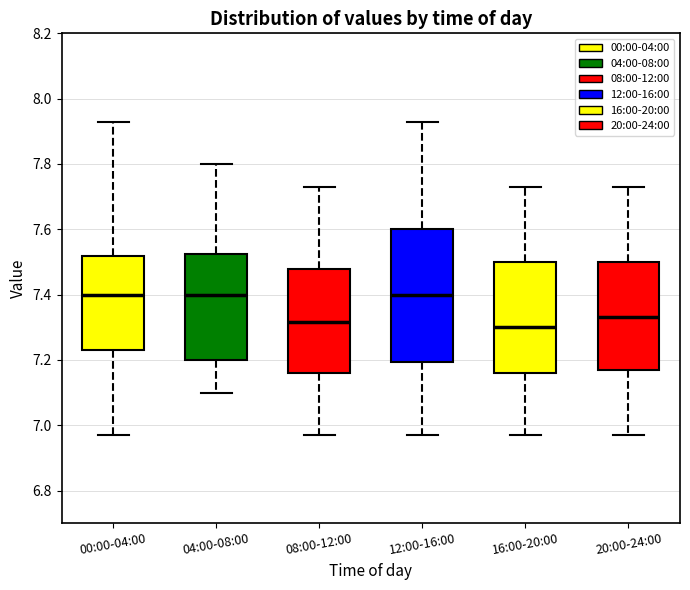

Reading left to right, read every box against the y-axis: the position of its median line, the range the box covers, and the ends of its whiskers. The values are not printed on the chart, so give them approximately, as read against the axis.

00:00-04:00: median 7.40, box 7.24 to 7.52, whiskers 6.98 to 7.94
04:00-08:00: median 7.40, box 7.20 to 7.52, whiskers 7.10 to 7.80
08:00-12:00: median 7.32, box 7.16 to 7.48, whiskers 6.98 to 7.74
12:00-16:00: median 7.40, box 7.20 to 7.60, whiskers 6.98 to 7.94
16:00-20:00: median 7.30, box 7.16 to 7.50, whiskers 6.98 to 7.74
20:00-24:00: median 7.34, box 7.18 to 7.50, whiskers 6.98 to 7.74